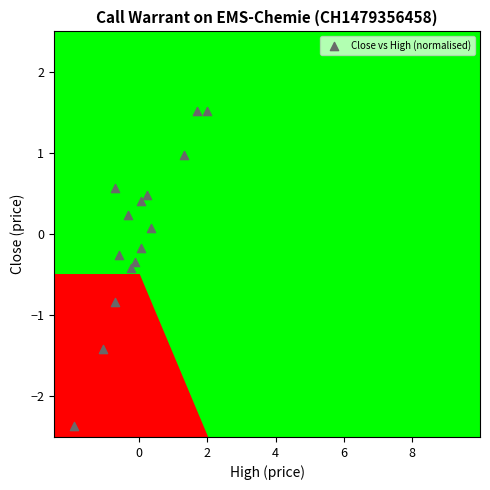

What is the range of X values (max minus min)?

3.9